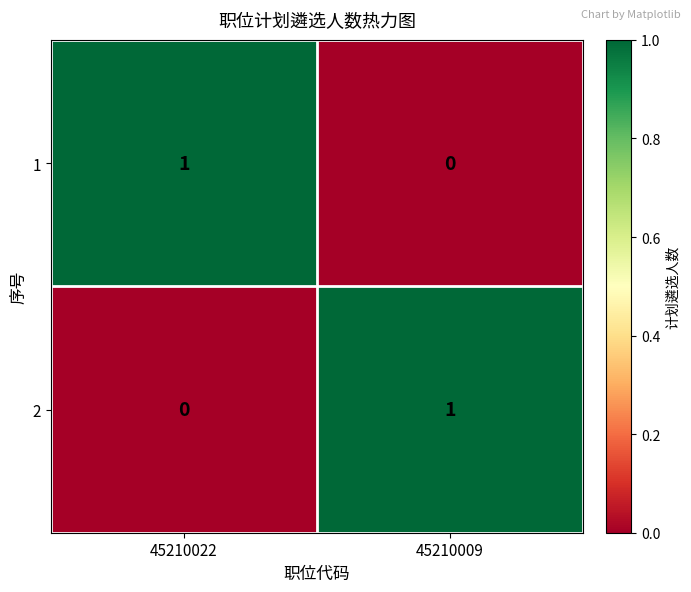

Rank the series at 45210009 from highest to lowest value.

2, 1